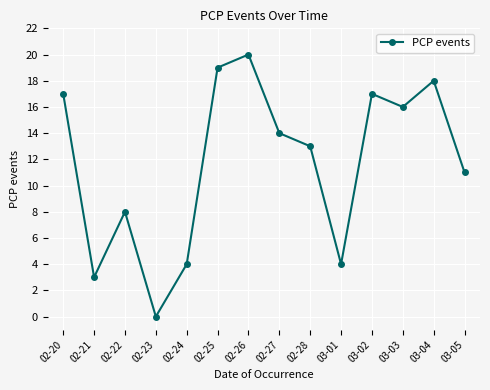

Which label corresponds to the smallest value in the chart?

02-23